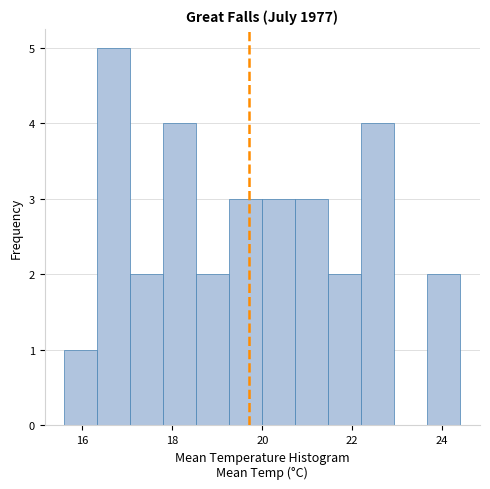

Read against the x-axis, roughly where is the centre of the tallest bar?

16.8